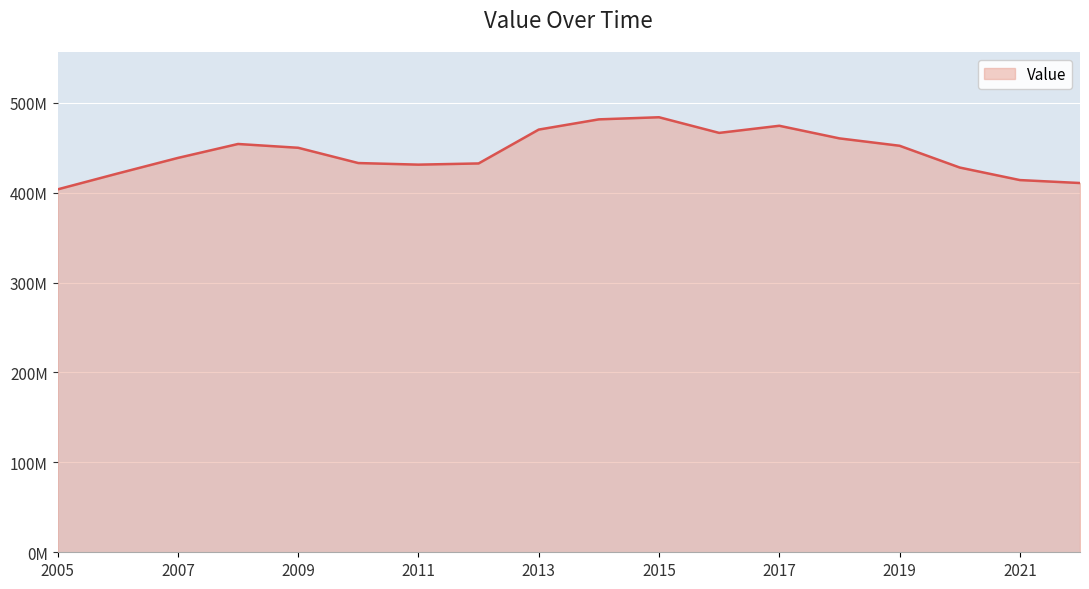

List the labels in order of value, smallest first.

6/30/2005, 6/30/2022, 6/30/2021, 6/30/2006, 6/30/2020, 6/30/2011, 6/30/2012, 6/30/2010, 6/30/2007, 6/30/2009, 6/30/2019, 6/30/2008, 6/30/2018, 6/30/2016, 6/30/2013, 6/30/2017, 6/30/2014, 6/30/2015